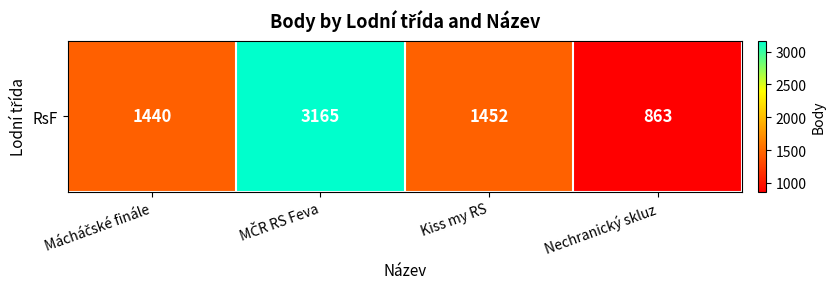

Reading left to right, list all the values displayed in this chart.

Mácháčské finále=1440	MČR RS Feva=3165	Kiss my RS=1452	Nechranický skluz=863